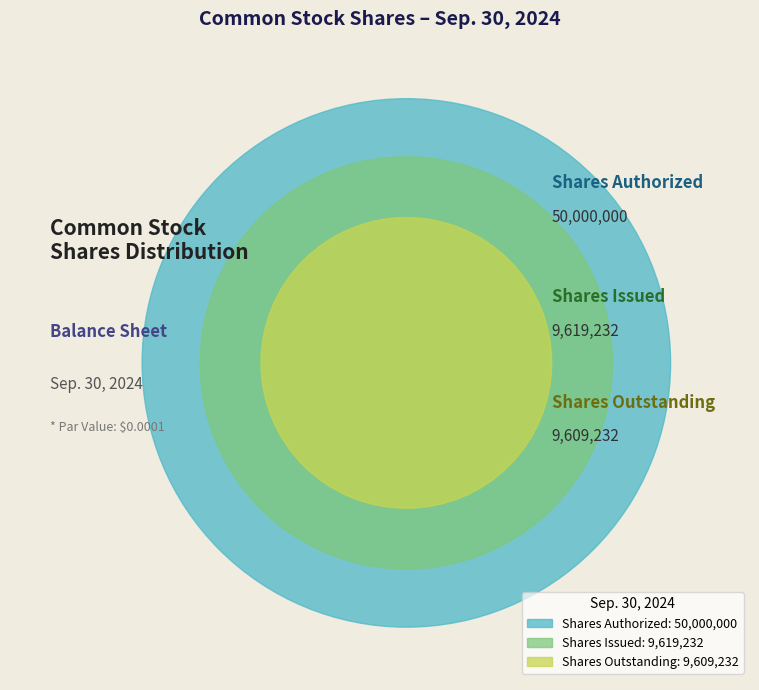

How many slices are in this pie chart?

3